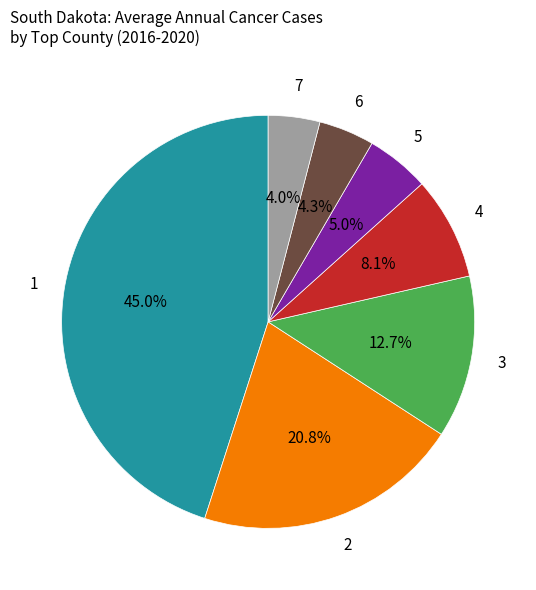

Does any single category account for the majority?

No